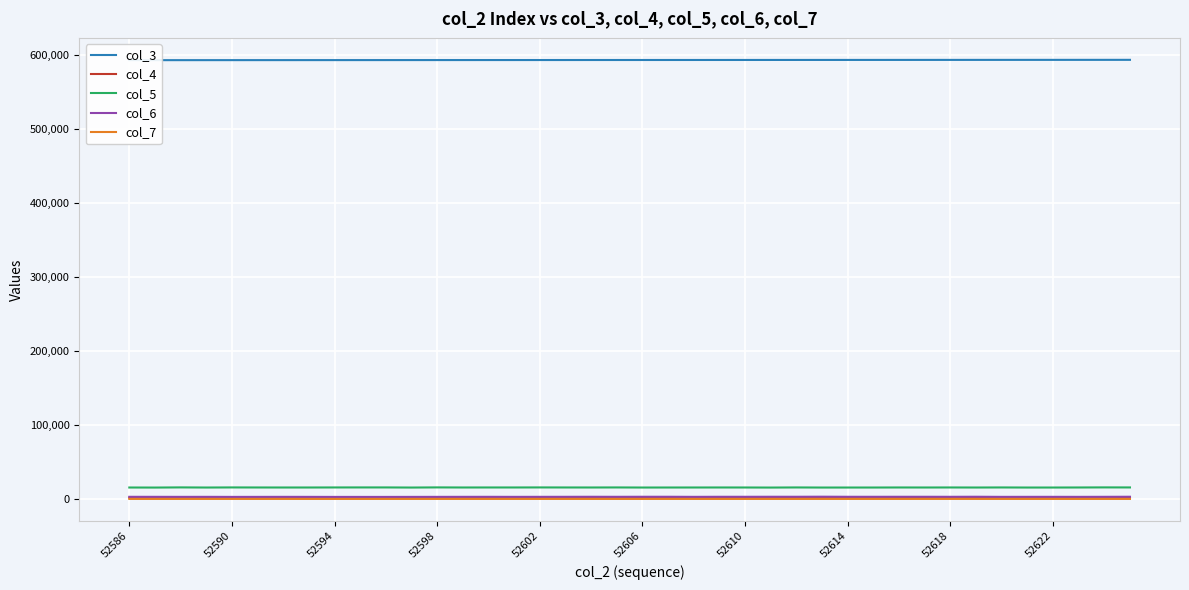

How many data points in col_5 are above 15524?

19